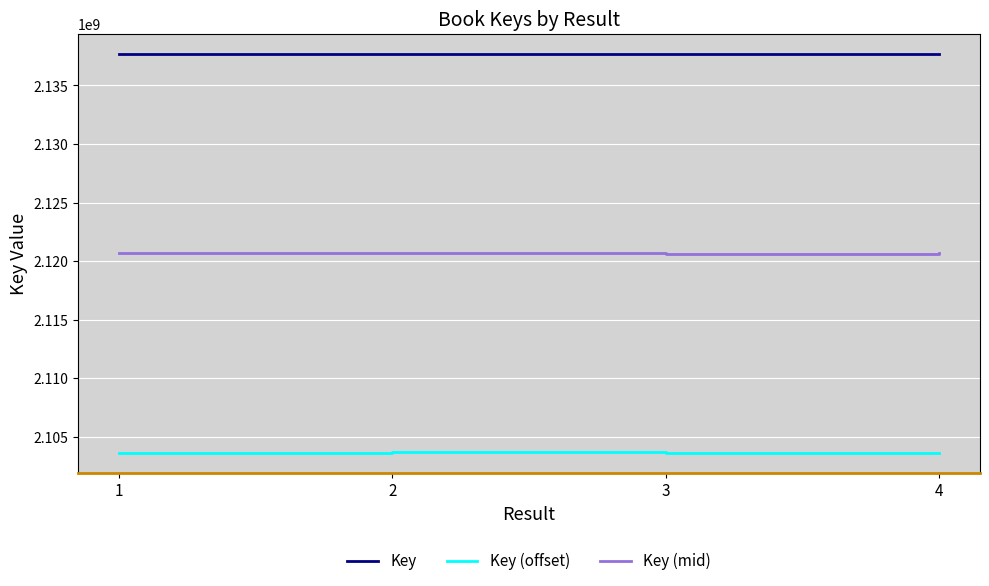

What is the difference between the second highest and second lowest values in the Key series?

22